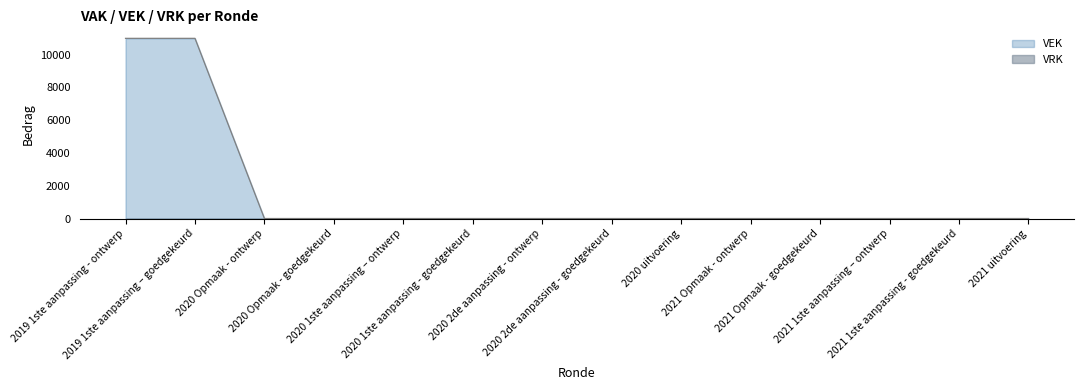

What is the change in value from 2019 1ste aanpassing – goedgekeurd to 2021 uitvoering?

-11000